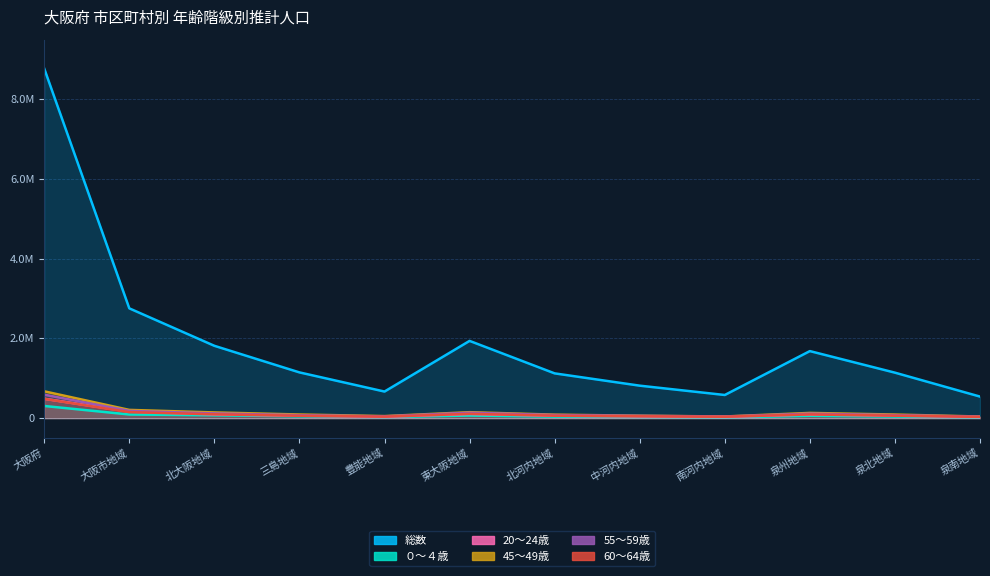

Read the 60～64歳 value at 豊能地域, to the nearest 50.

37250